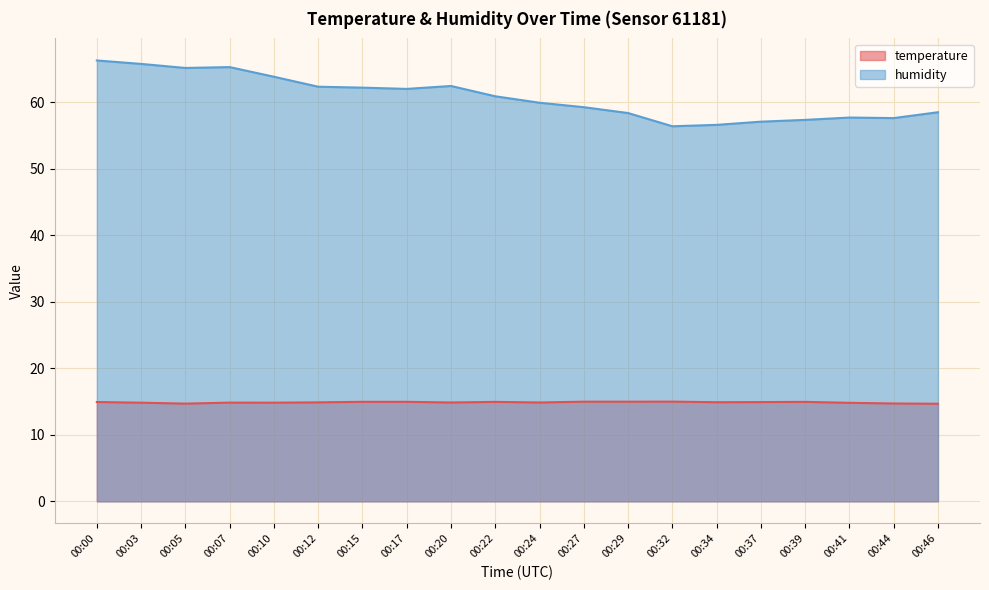

Between 00:37 and 00:17, which is larger?

00:17